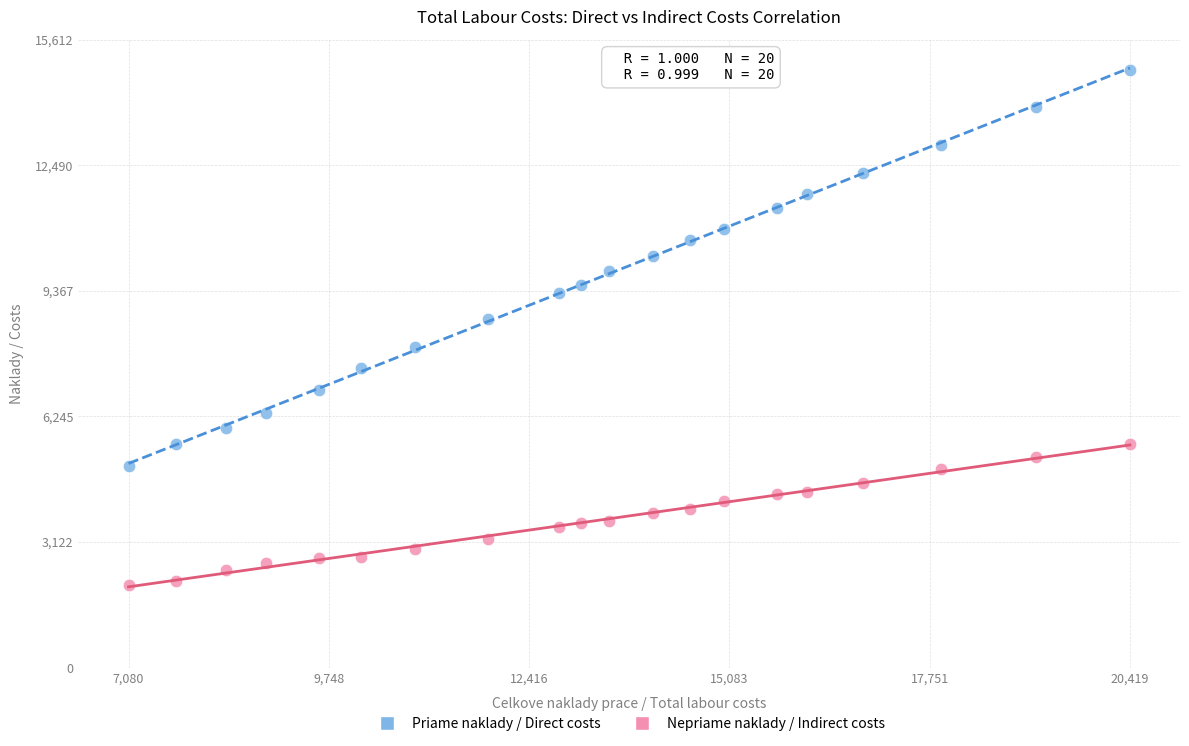

Across all data points, what is the range of X values (max minus min)?

13339.3